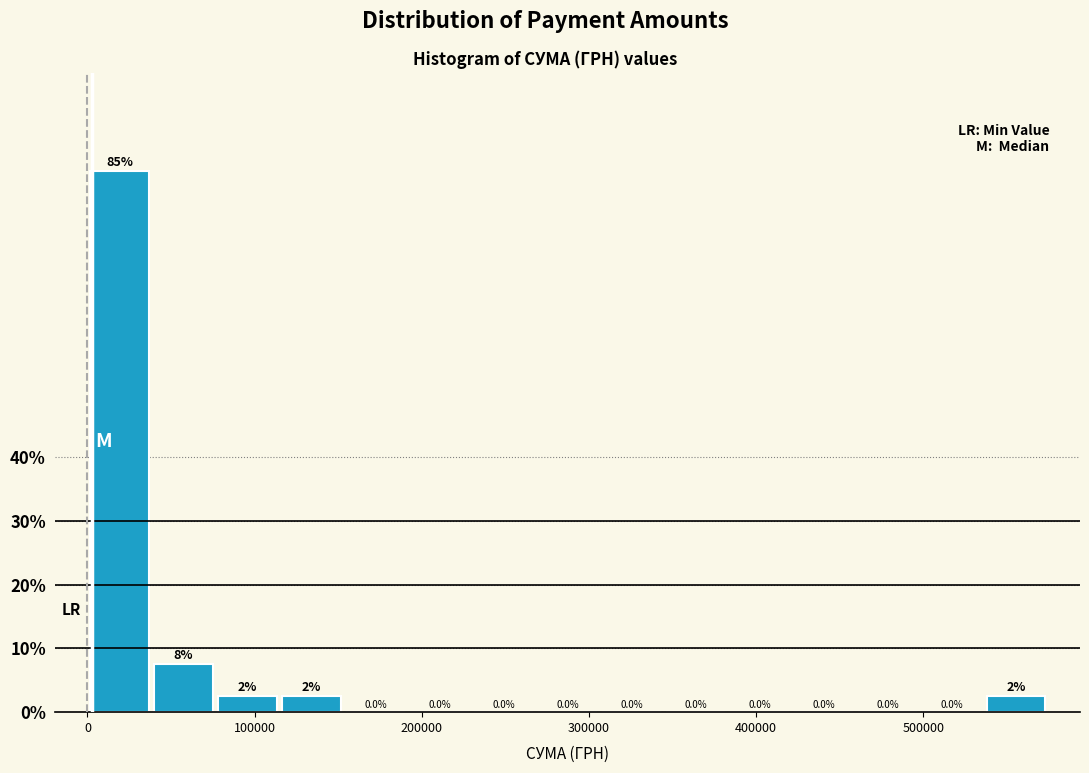

Around what value on the x-axis is the tallest bar? Give the approximate position of its centre, as read against the axis.

20000